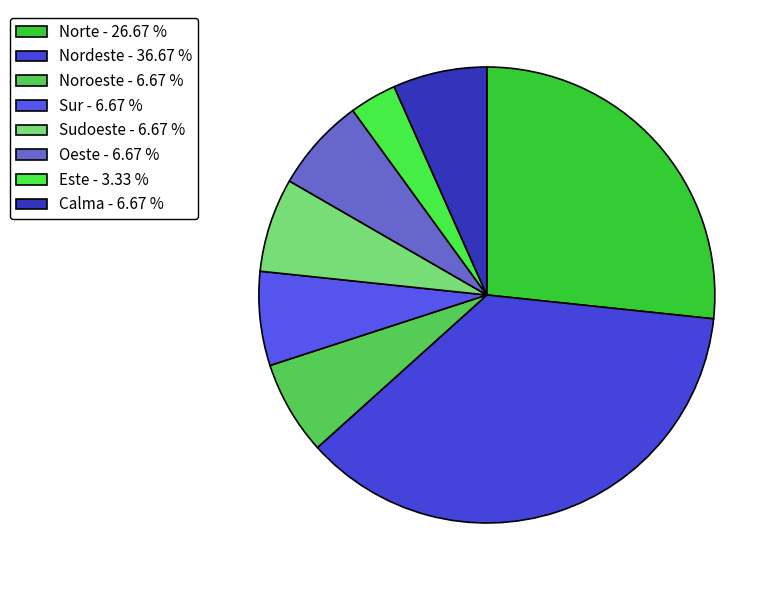

Do Noroeste and Norte together represent more than half of the pie?

No